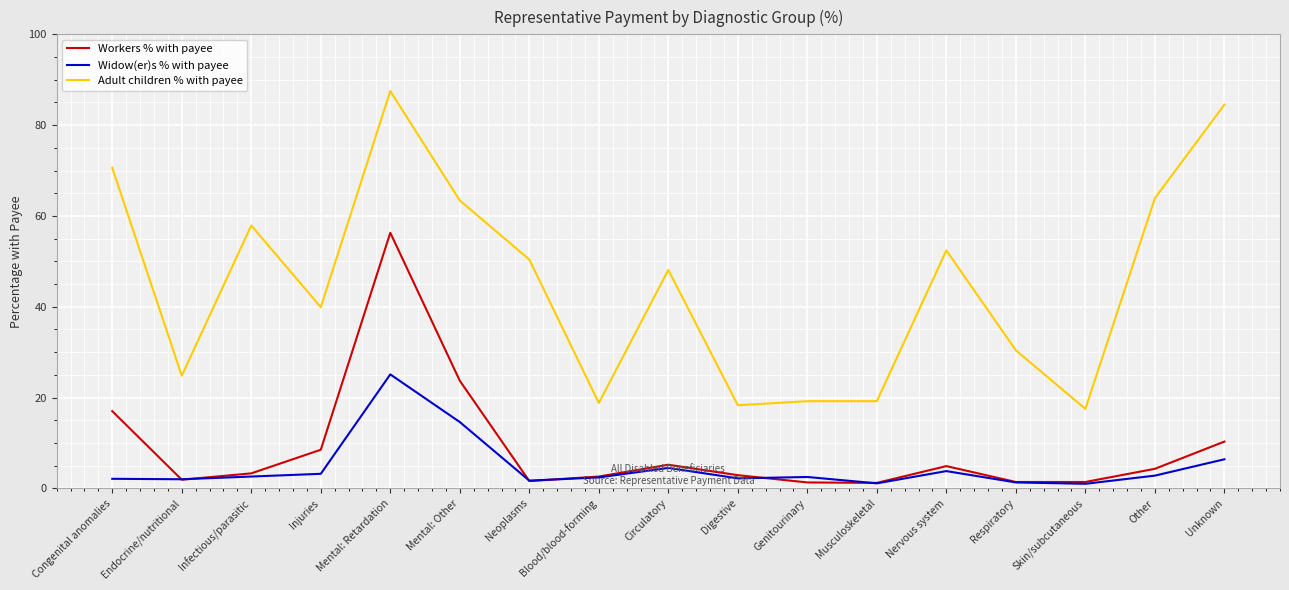

Which series has the largest total across all categories?

Adult children % with payee